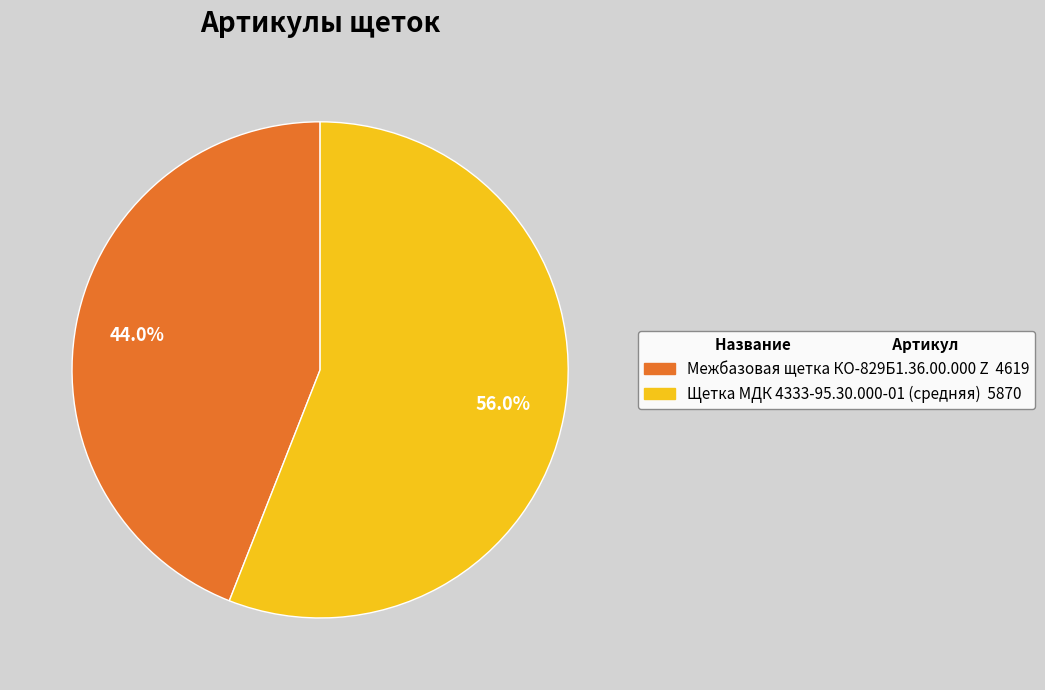

How many segments does this pie chart have?

2